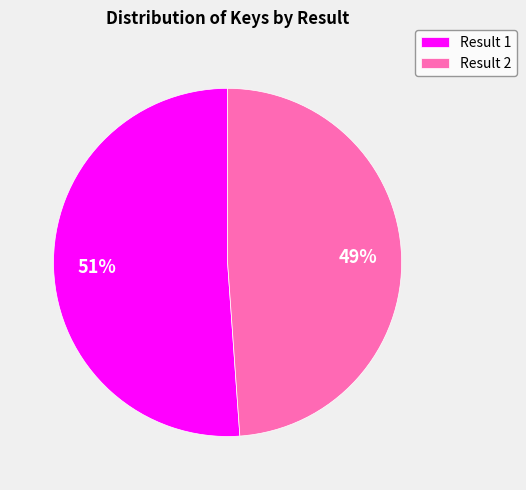

To the nearest percent, what percentage of the pie is Result 2?

49%